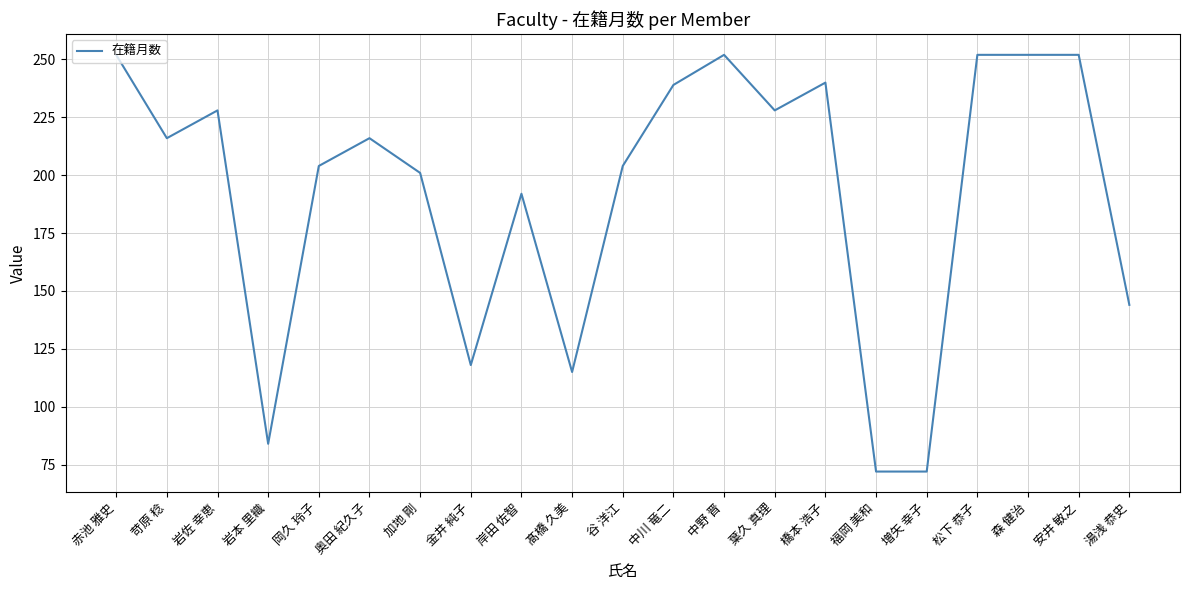

What is the difference between the maximum and minimum values?

180